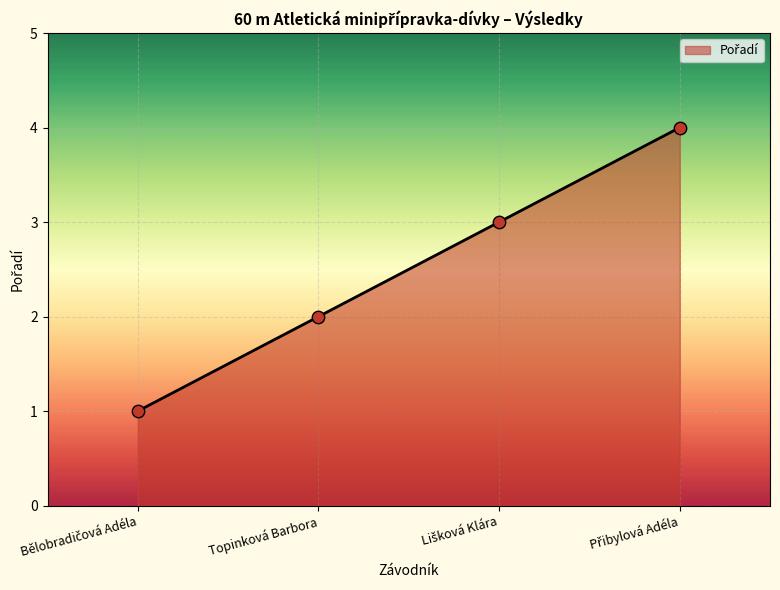

The value at Topinková Barbora is 4. True or false?

False